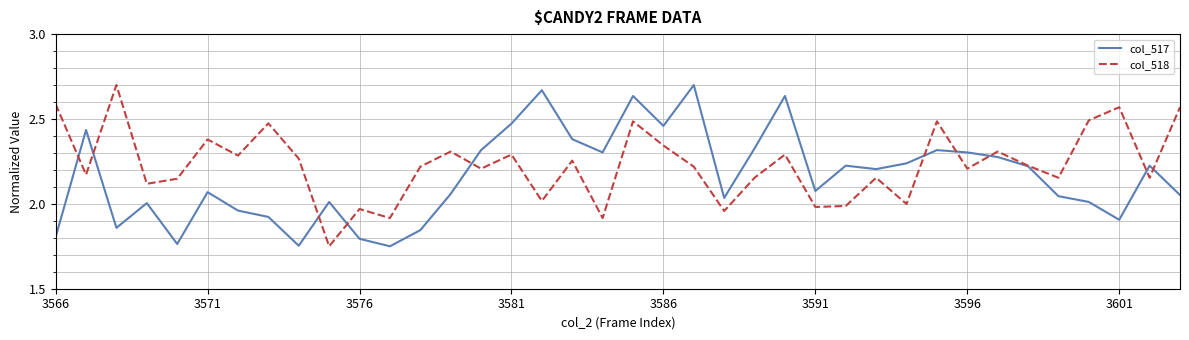

Which series has the largest total across all categories?

col_518